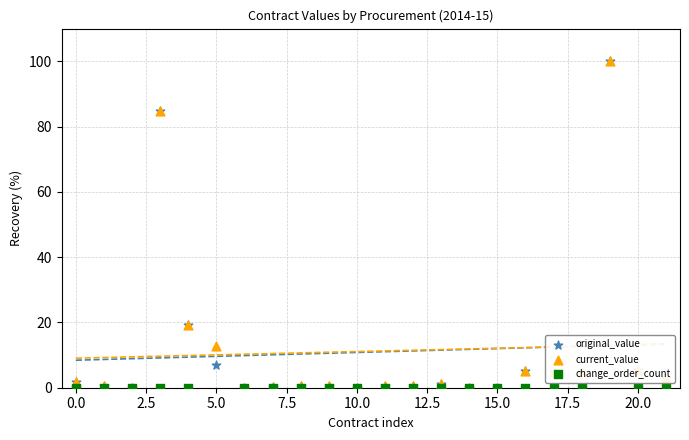

Is the value of current_value at 15 greater than the value of change_order_count at 15.0?

Yes